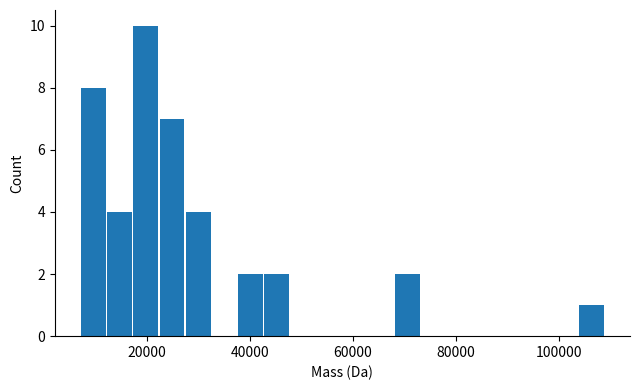

Around what value on the x-axis is the tallest bar? Give the approximate position of its centre, as read against the axis.

20000